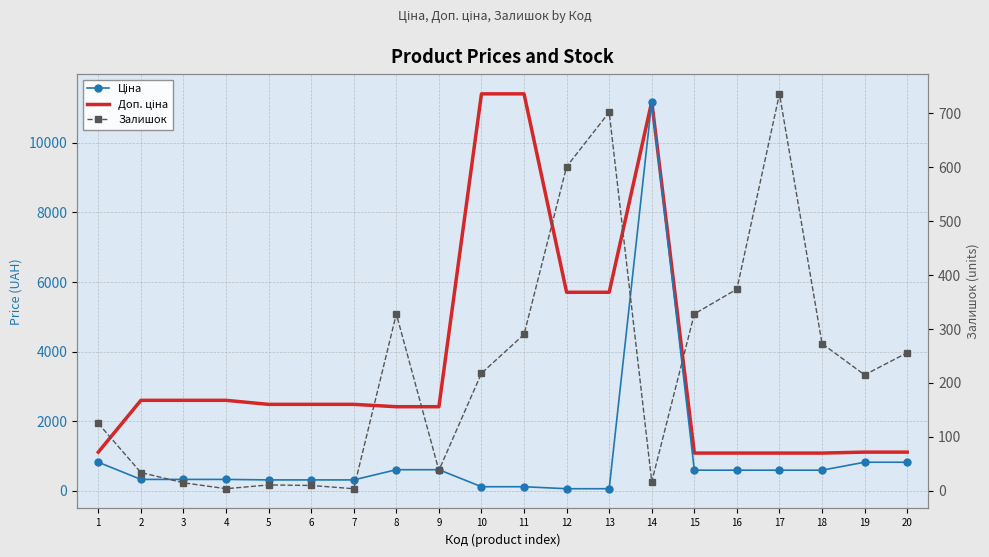

Is this an area chart (filled region under the line)?

No